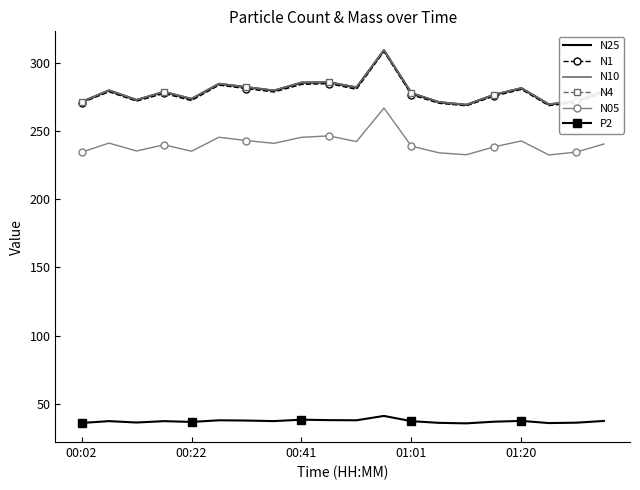

True or false: N4 and N05 intersect in this chart.

False